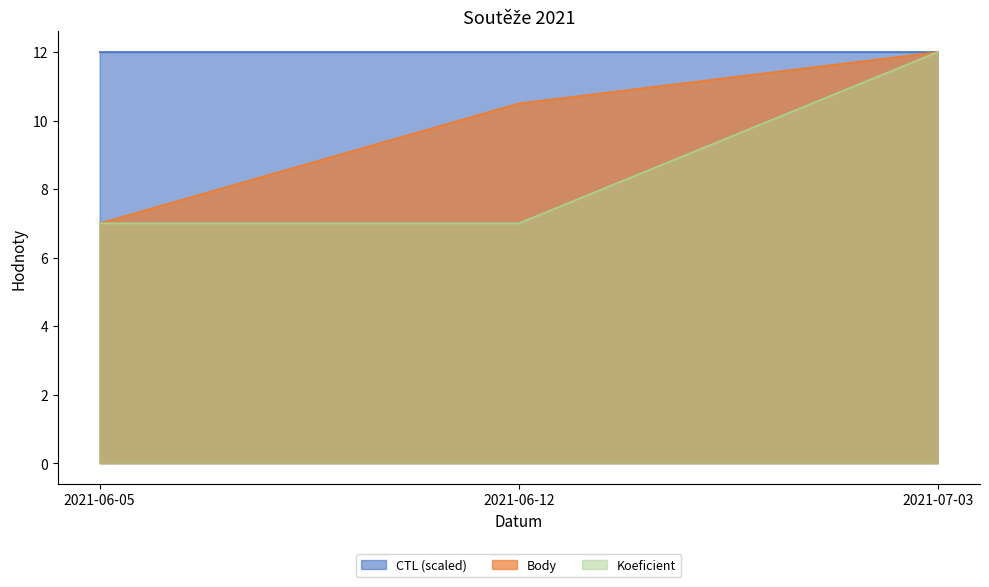

What is the sum of the Koeficient values at 2021-07-03 and 2021-06-05?

19.0